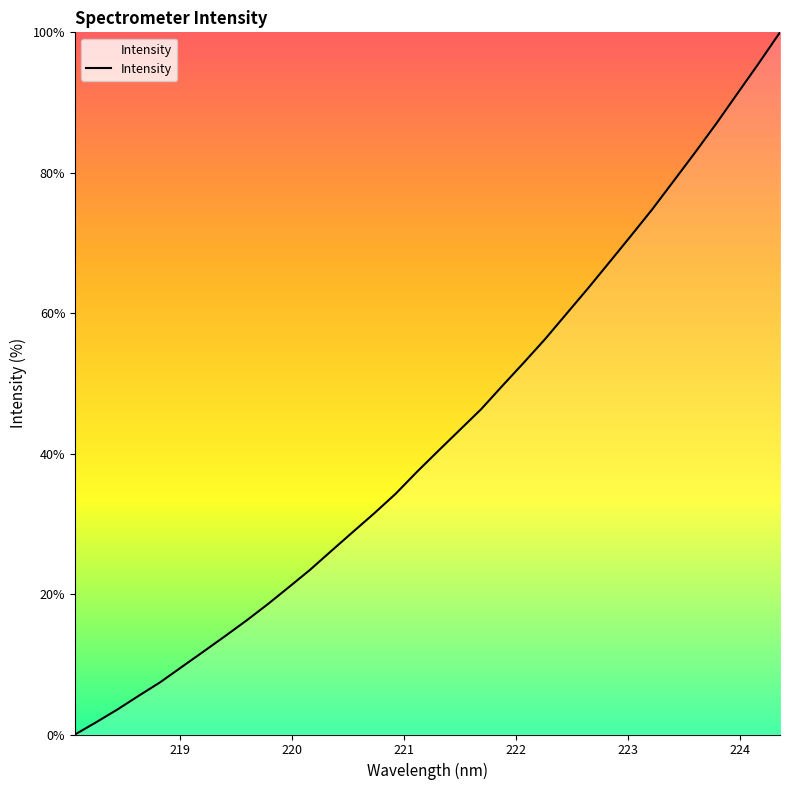

What is the greatest value displayed?

100.0